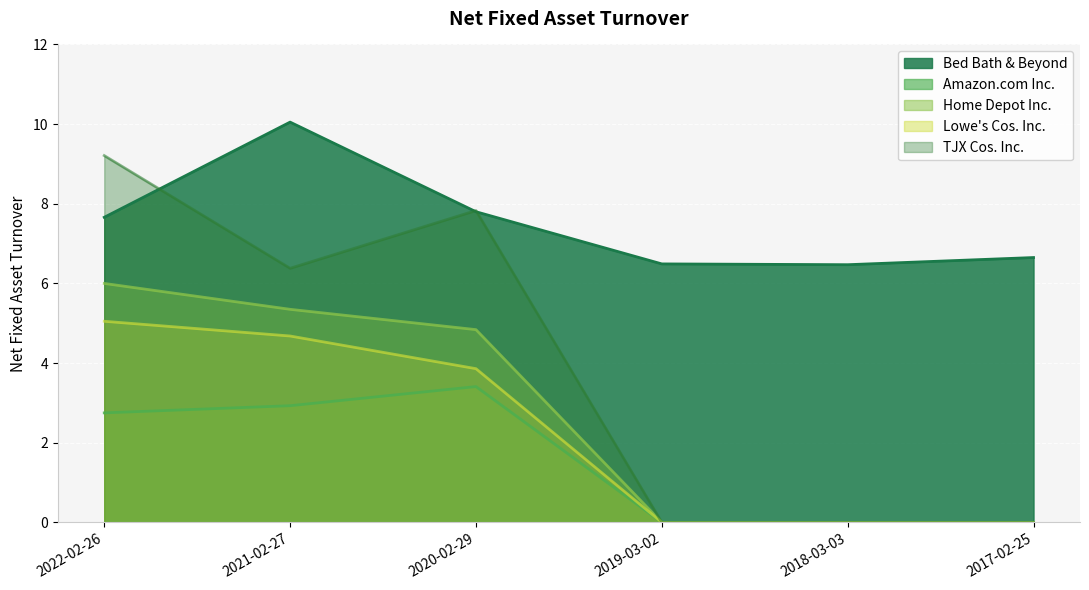

True or false: Home Depot Inc. and Amazon.com Inc. cross at least once.

False